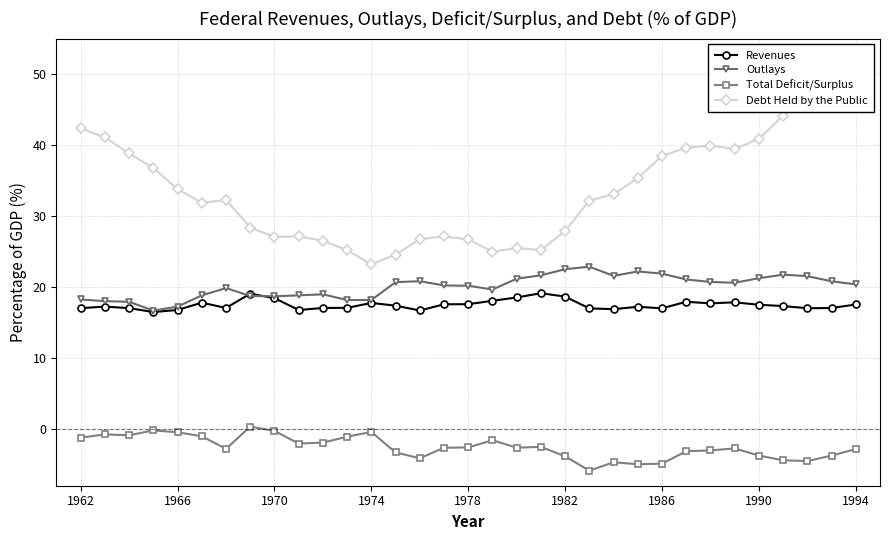

How many values in Total Deficit/Surplus are above zero?

1